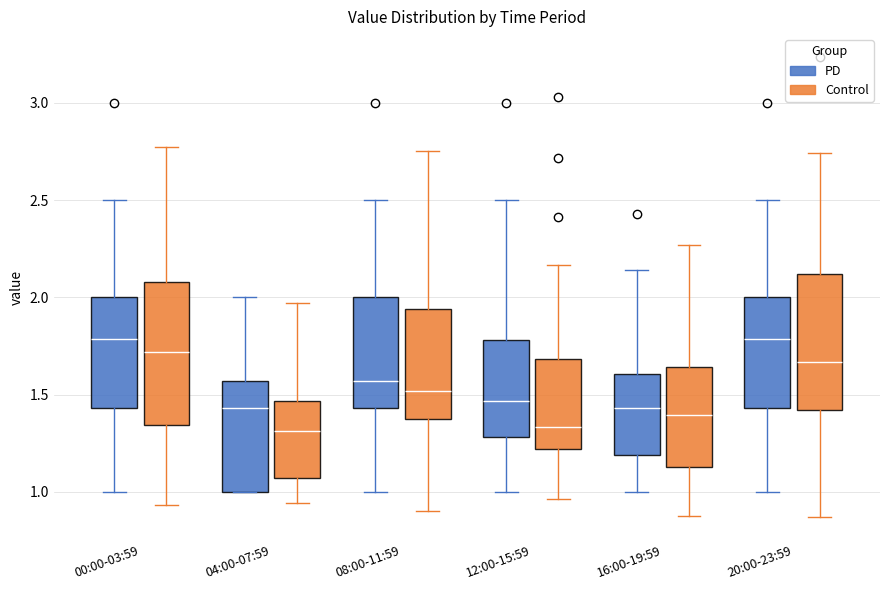

Where is the upper edge of the box for 00:00-03:59 (PD) on the y-axis? The values are not printed on the chart, so give them approximately, as read against the axis.

2.00